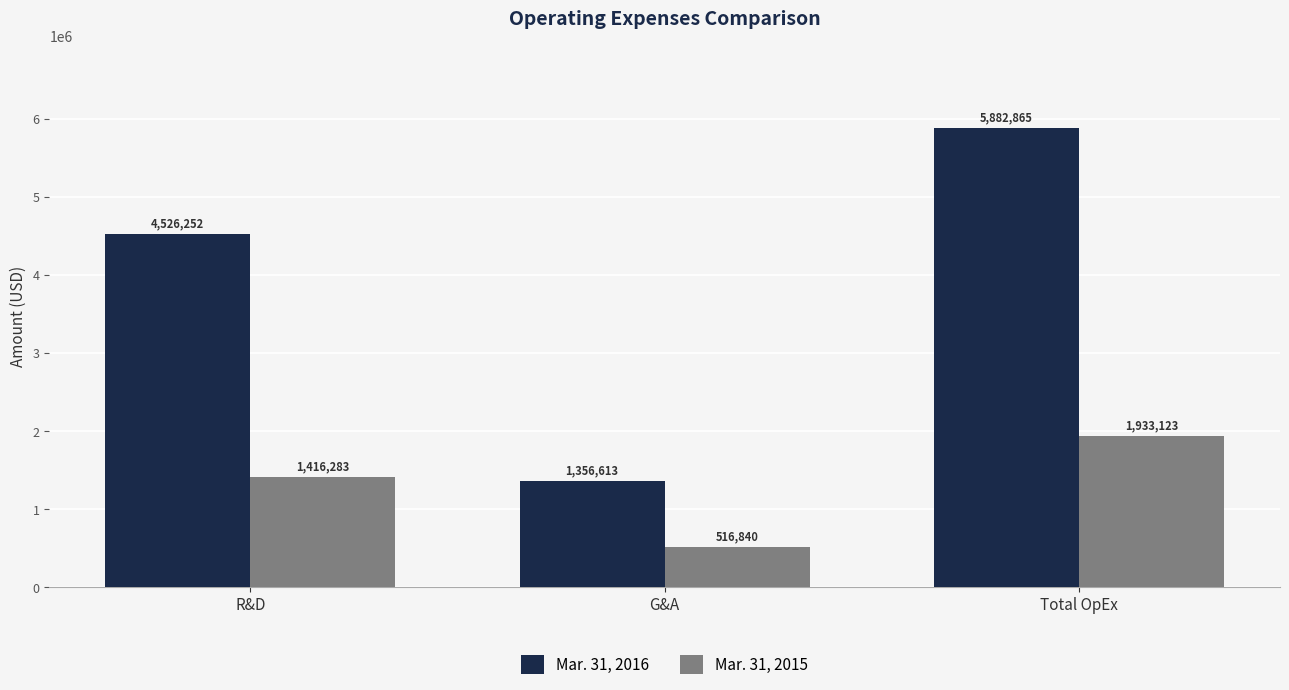

How many data points does each series have?

3